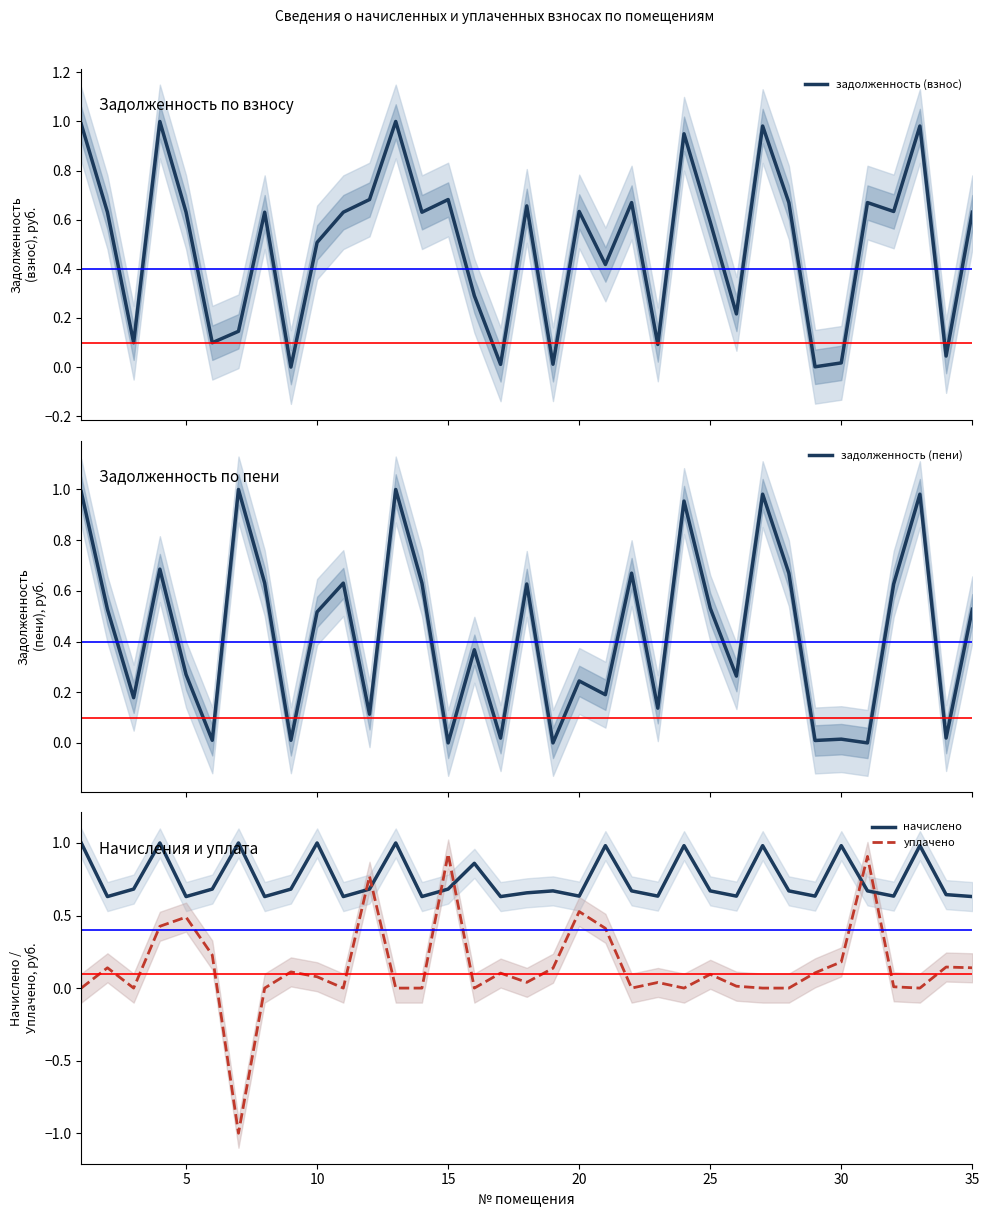

How many negative values does the уплачено series have?

1